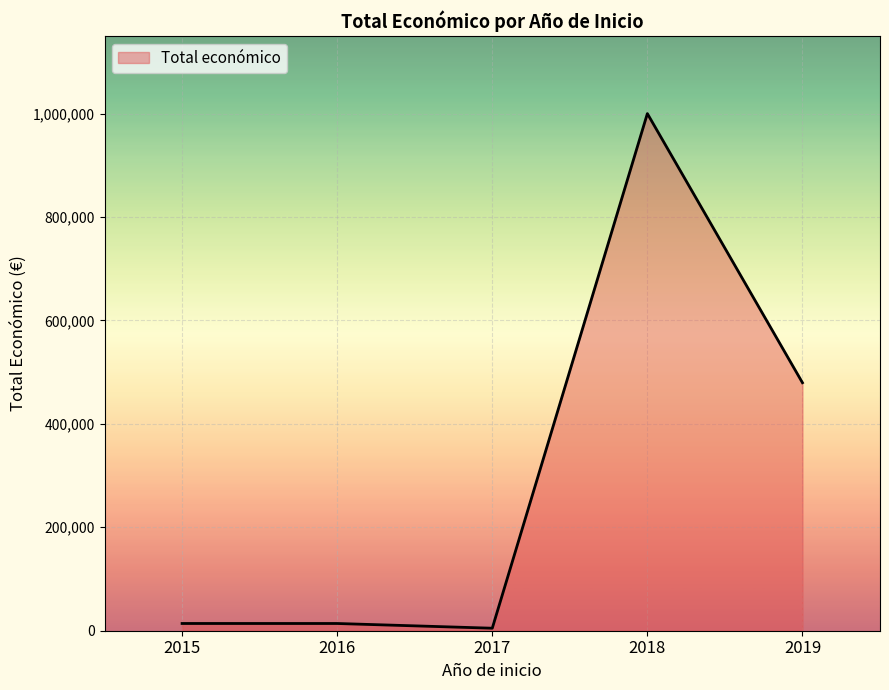

At which label is the value closest to 502416?

2019